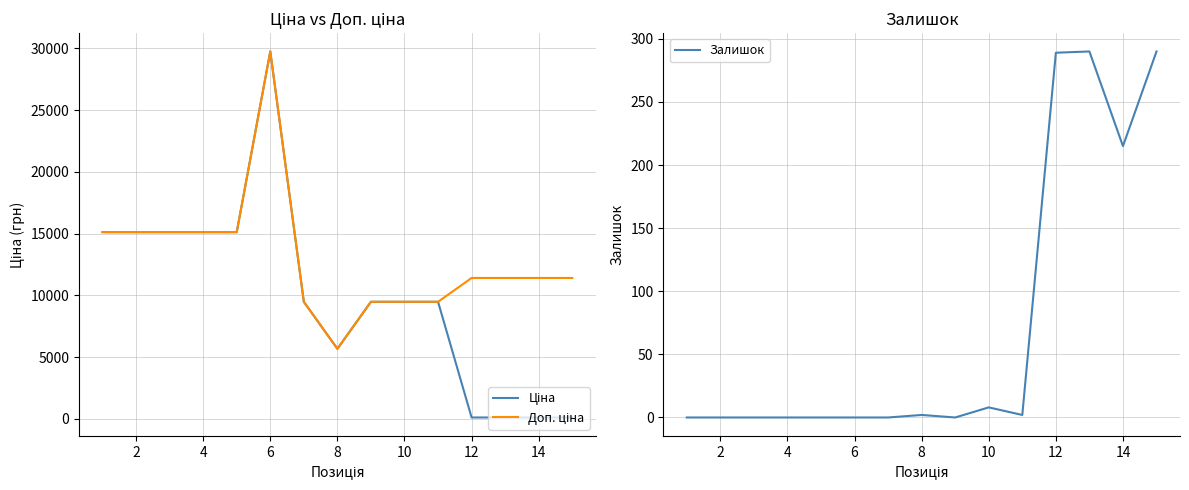

The Ціна series shows 21184.3 at 2. True or false?

False